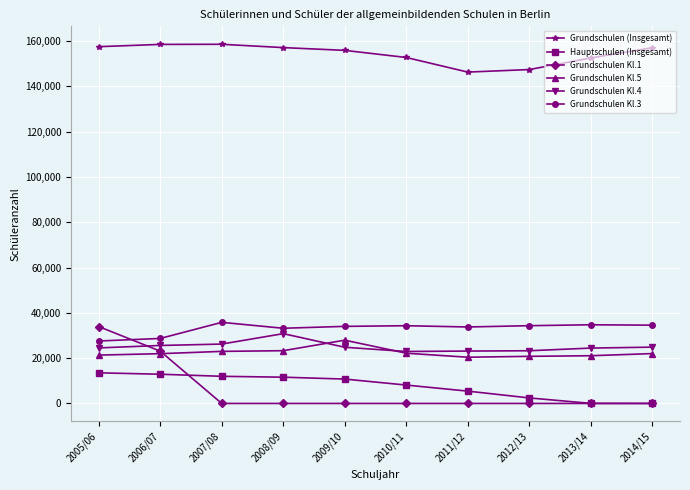

Which series has the largest total across all categories?

Grundschulen (Insgesamt)